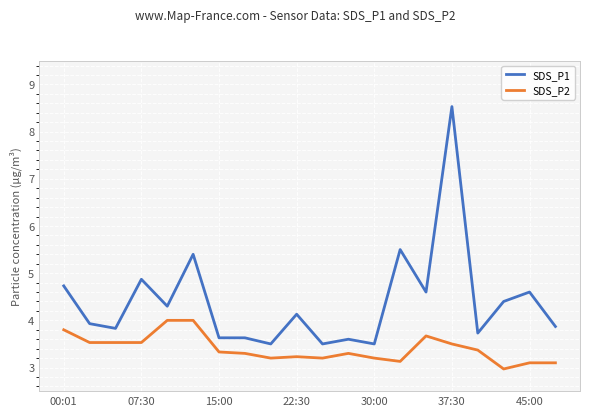

True or false: SDS_P1 and SDS_P2 cross at least once.

False